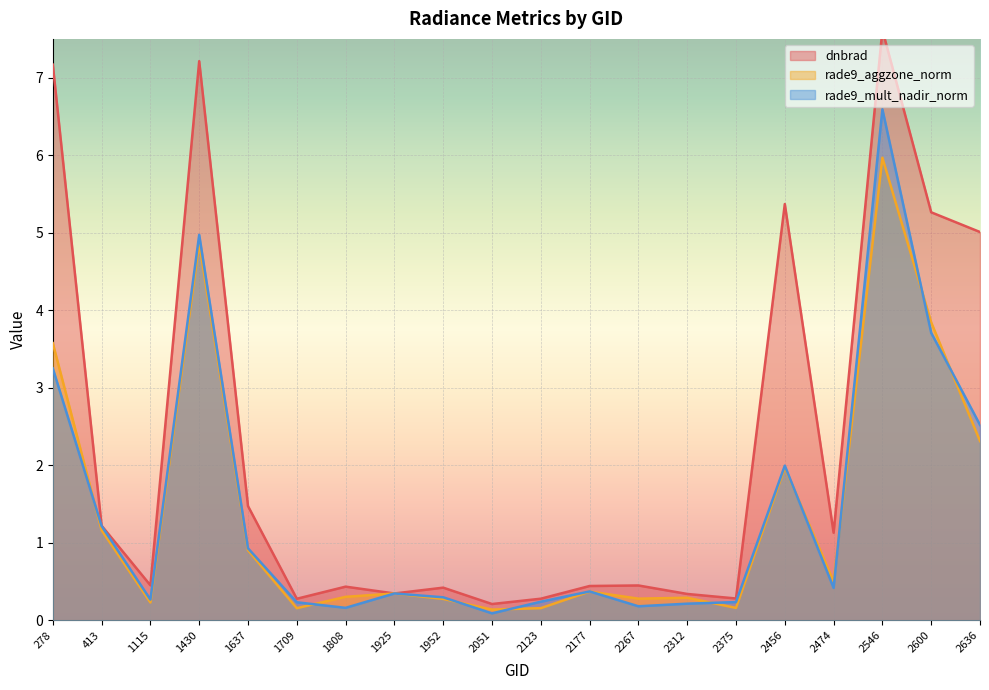

True or false: rade9_aggzone_norm and dnbrad intersect in this chart.

False